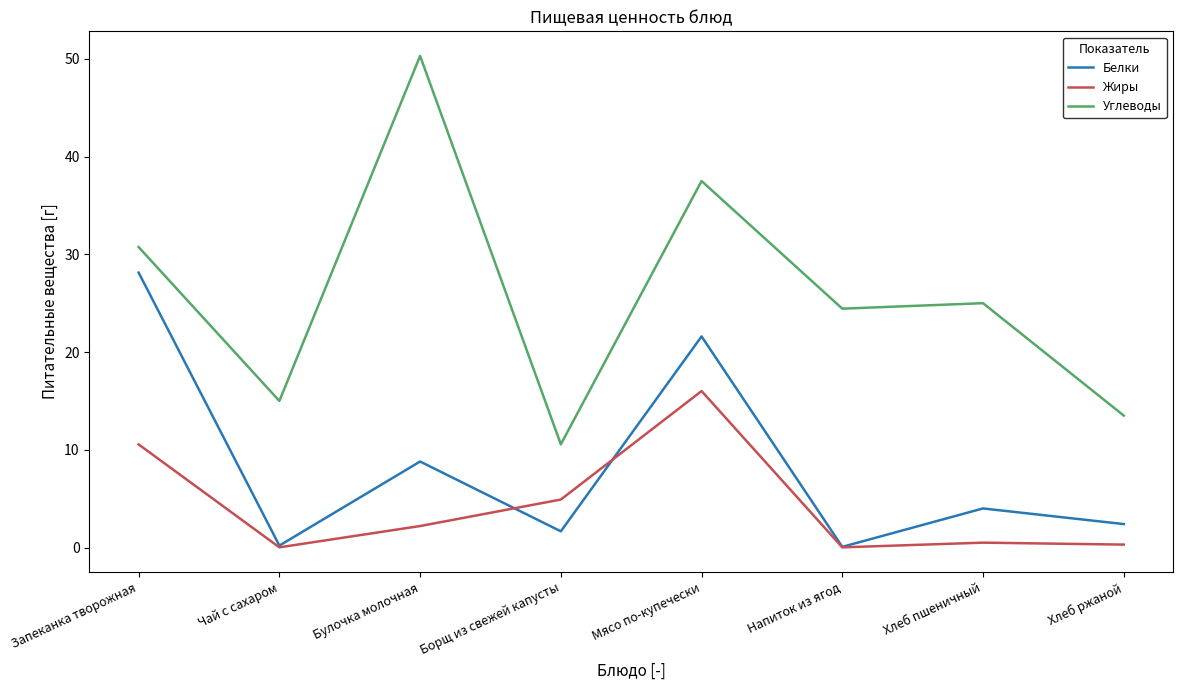

At which category is the sum across all series the highest?

Мясо по-купечески